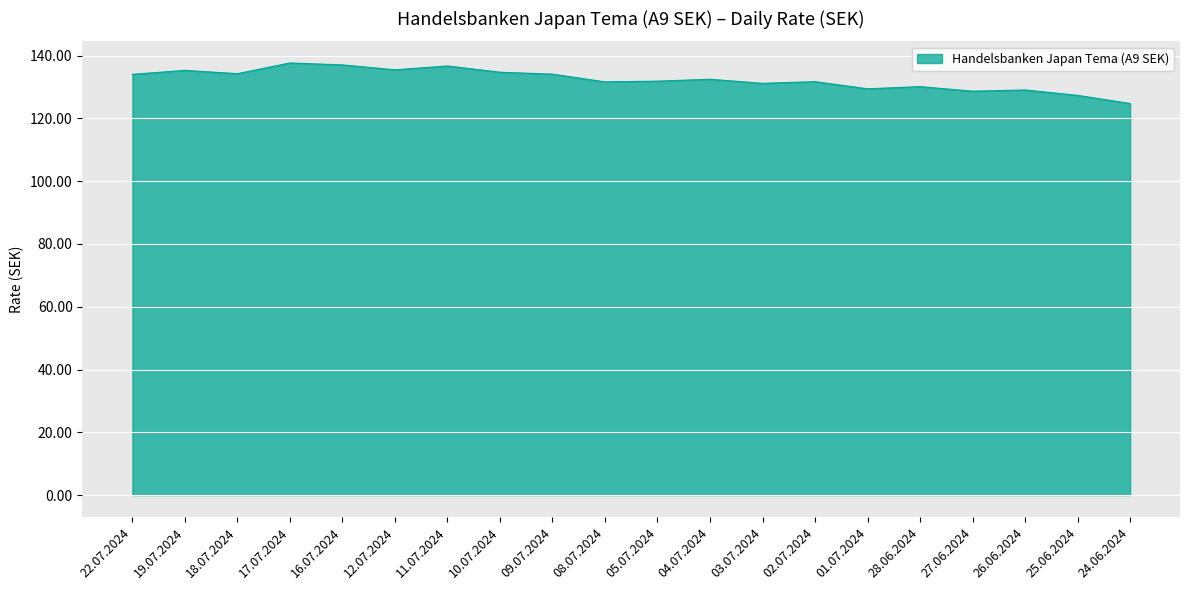

The chart shows a value of 131.1 at 03.07.2024. True or false?

True